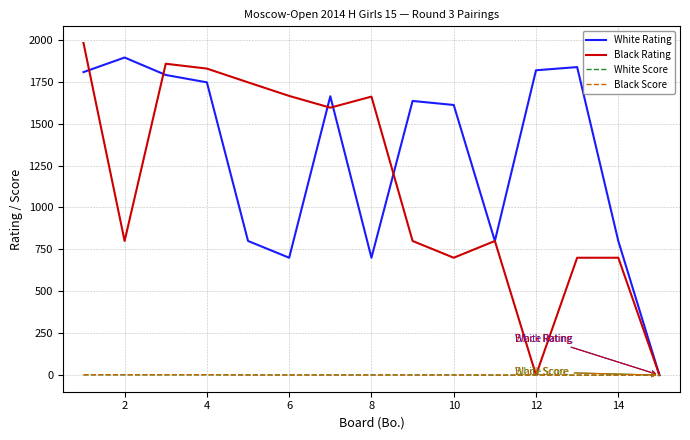

How many series are shown in this chart?

4